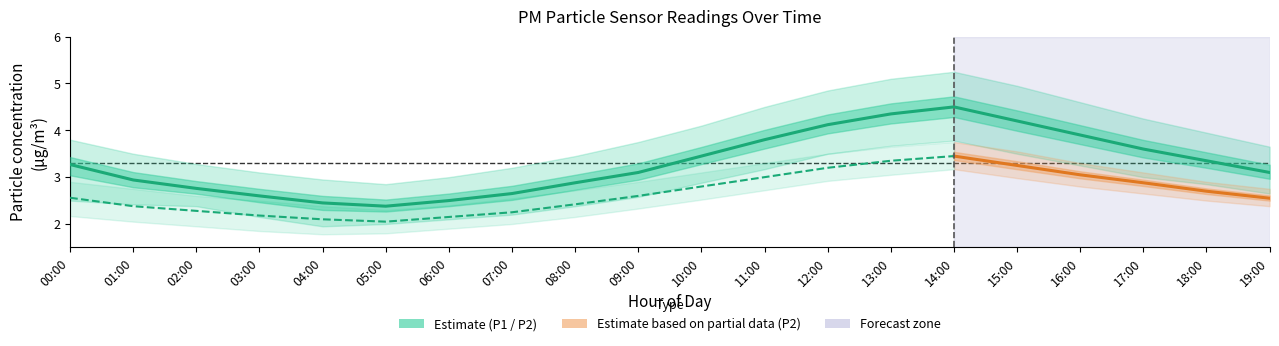

What is the difference between the highest and lowest values at 12:00?

1.9